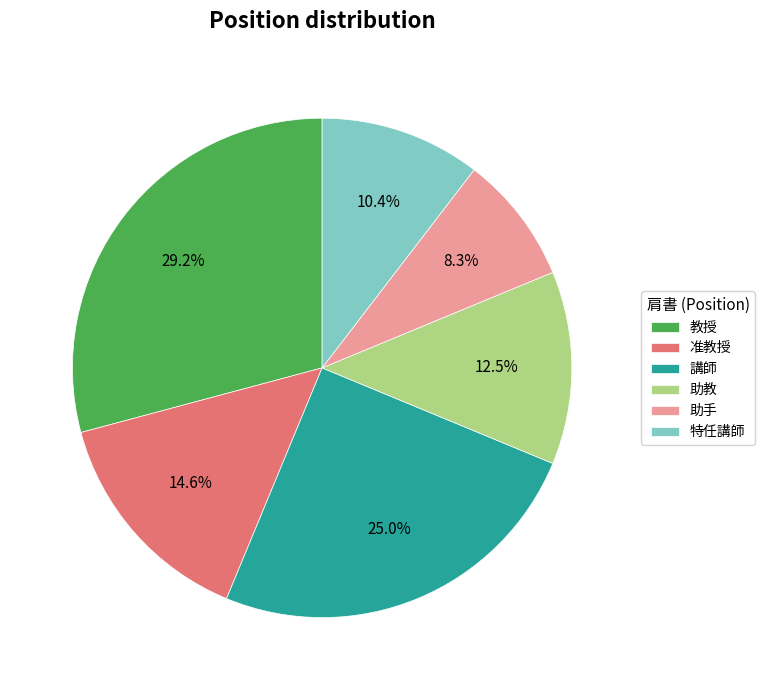

What portion of the pie excludes 教授?

70.8%